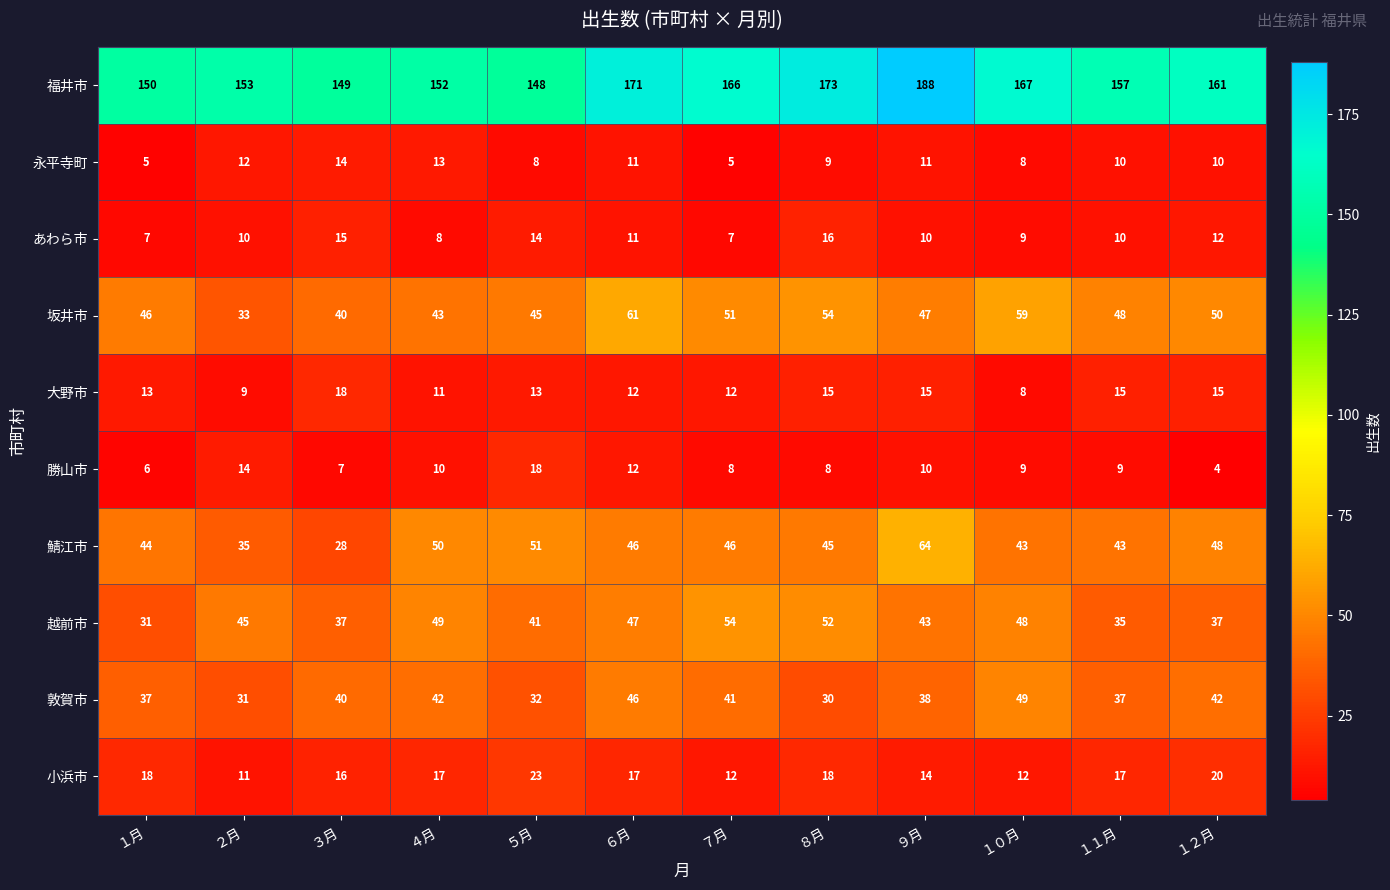

What is the minimum value shown in the chart?

4